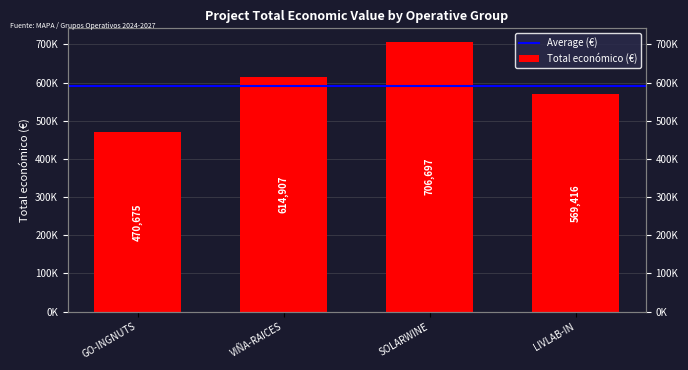

Rank the categories by value from lowest to highest.

GO-INGNUTS, LIVLAB-IN, VIÑA-RAICES, SOLARWINE